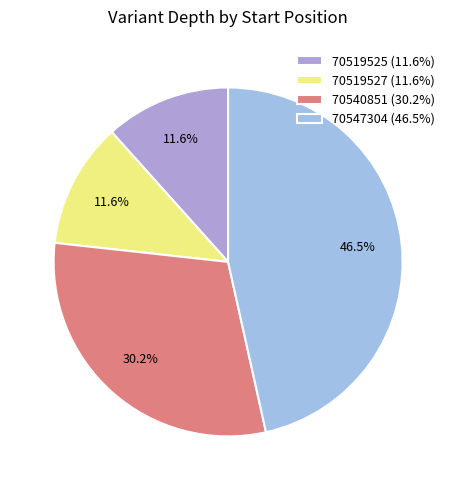

Which category has the biggest portion of the pie?

70547304